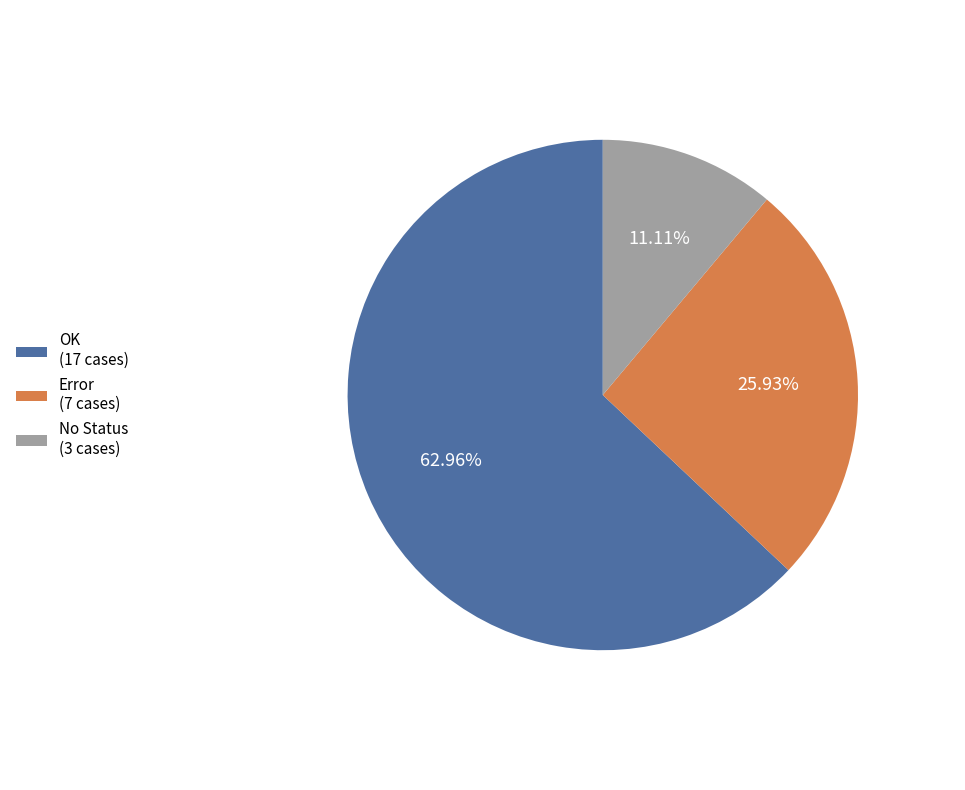

How many slices are in this pie chart?

3